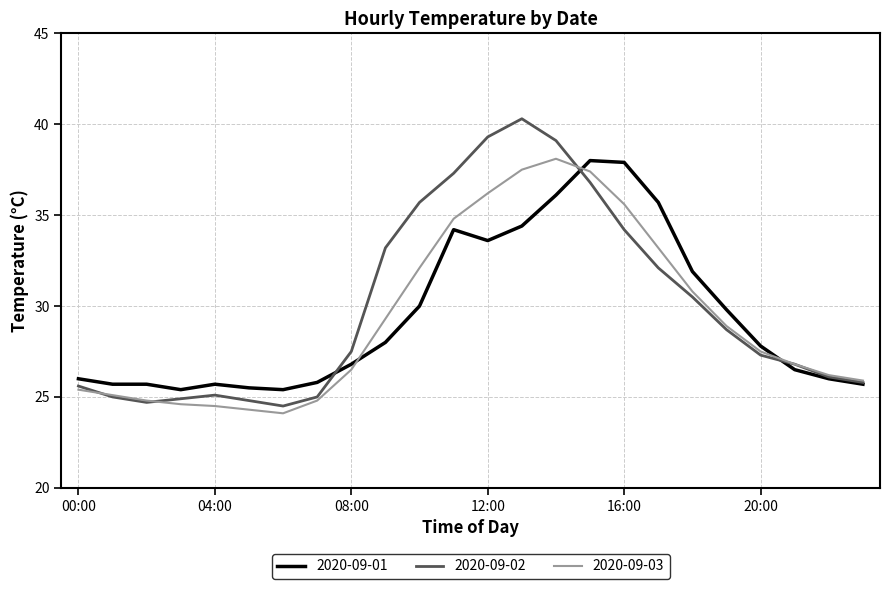

Which series has the widest spread of values?

2020-09-02